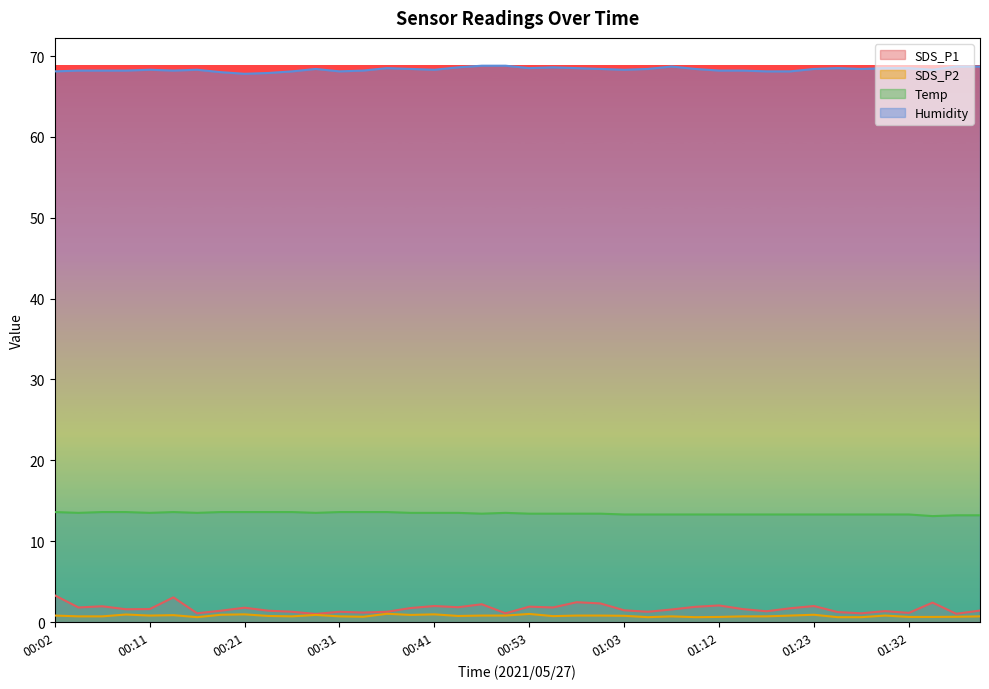

How many distinct data groups are displayed?

4